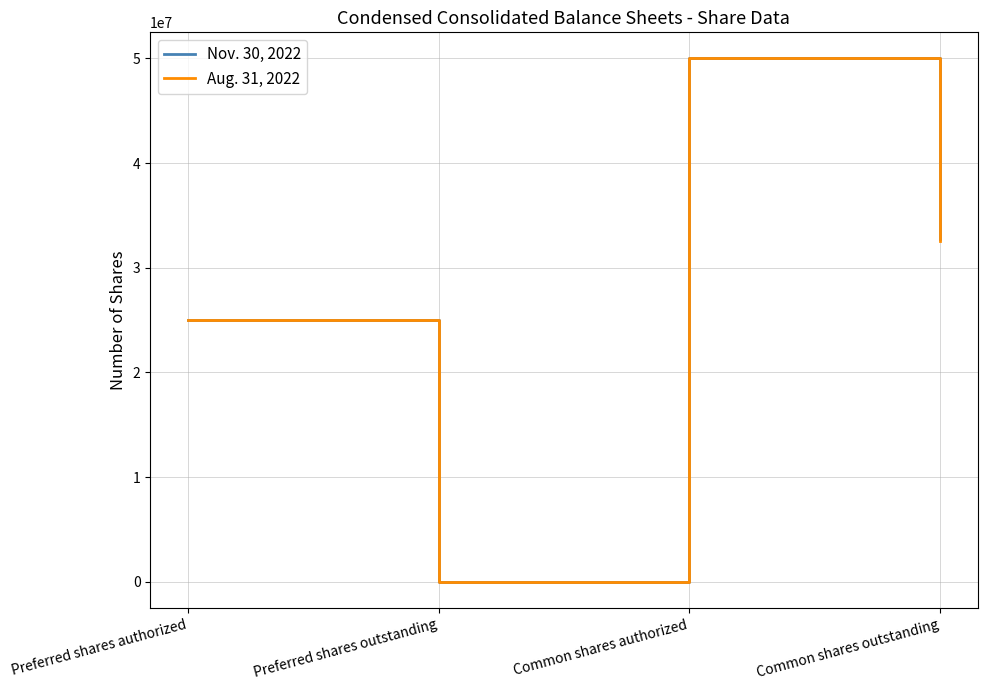

Rank the categories by Aug. 31, 2022 value from highest to lowest.

Common shares authorized, Common shares outstanding, Preferred shares authorized, Preferred shares outstanding